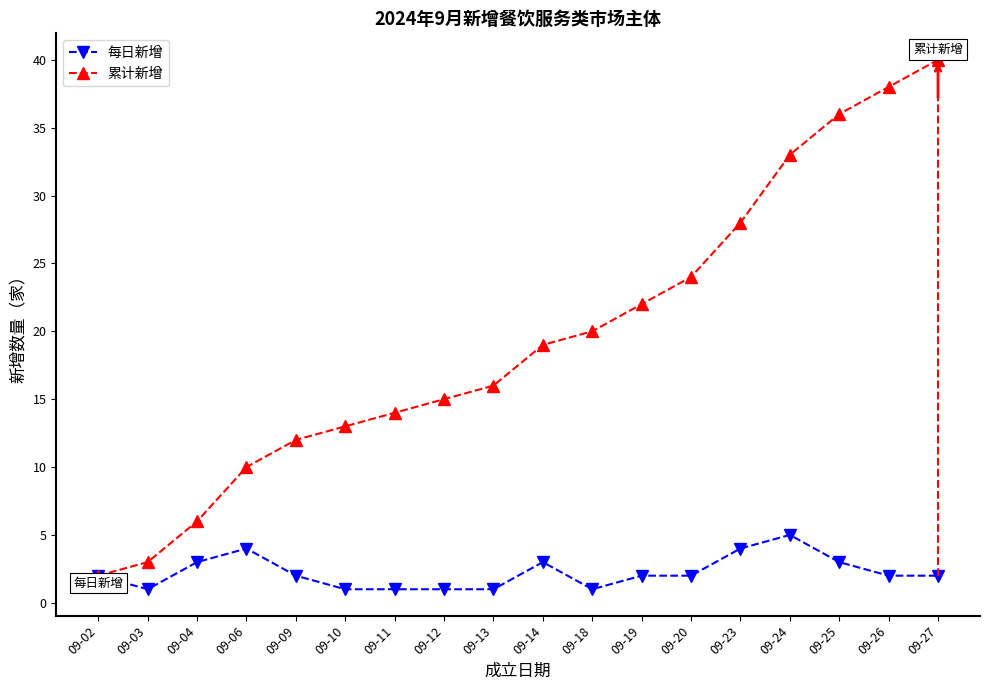

What is the maximum value shown in the chart?

40